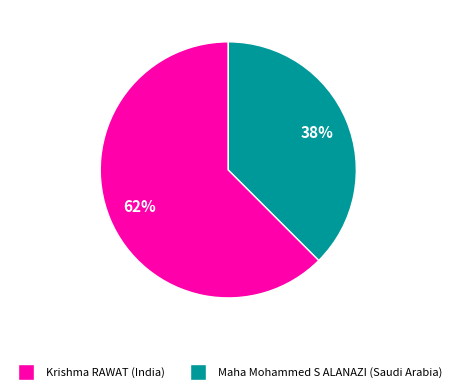

Rank the categories by value from highest to lowest.

Krishma RAWAT (India), Maha Mohammed S ALANAZI (Saudi Arabia)